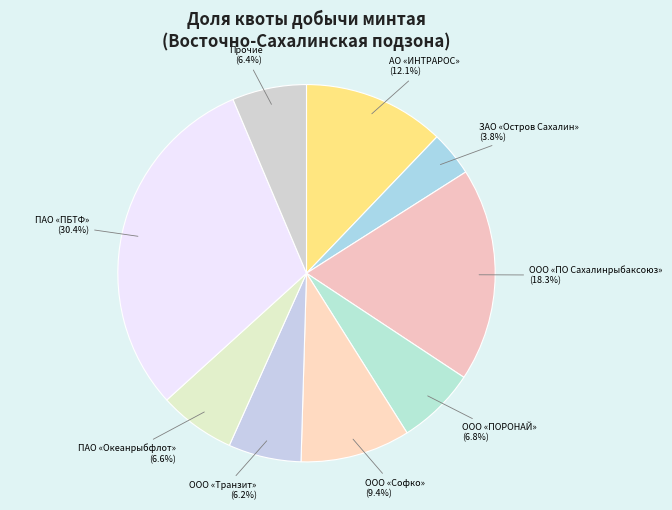

What is the total percentage of ООО «Софко» and ООО «ПО Сахалинрыбаксоюз»?

27.7%